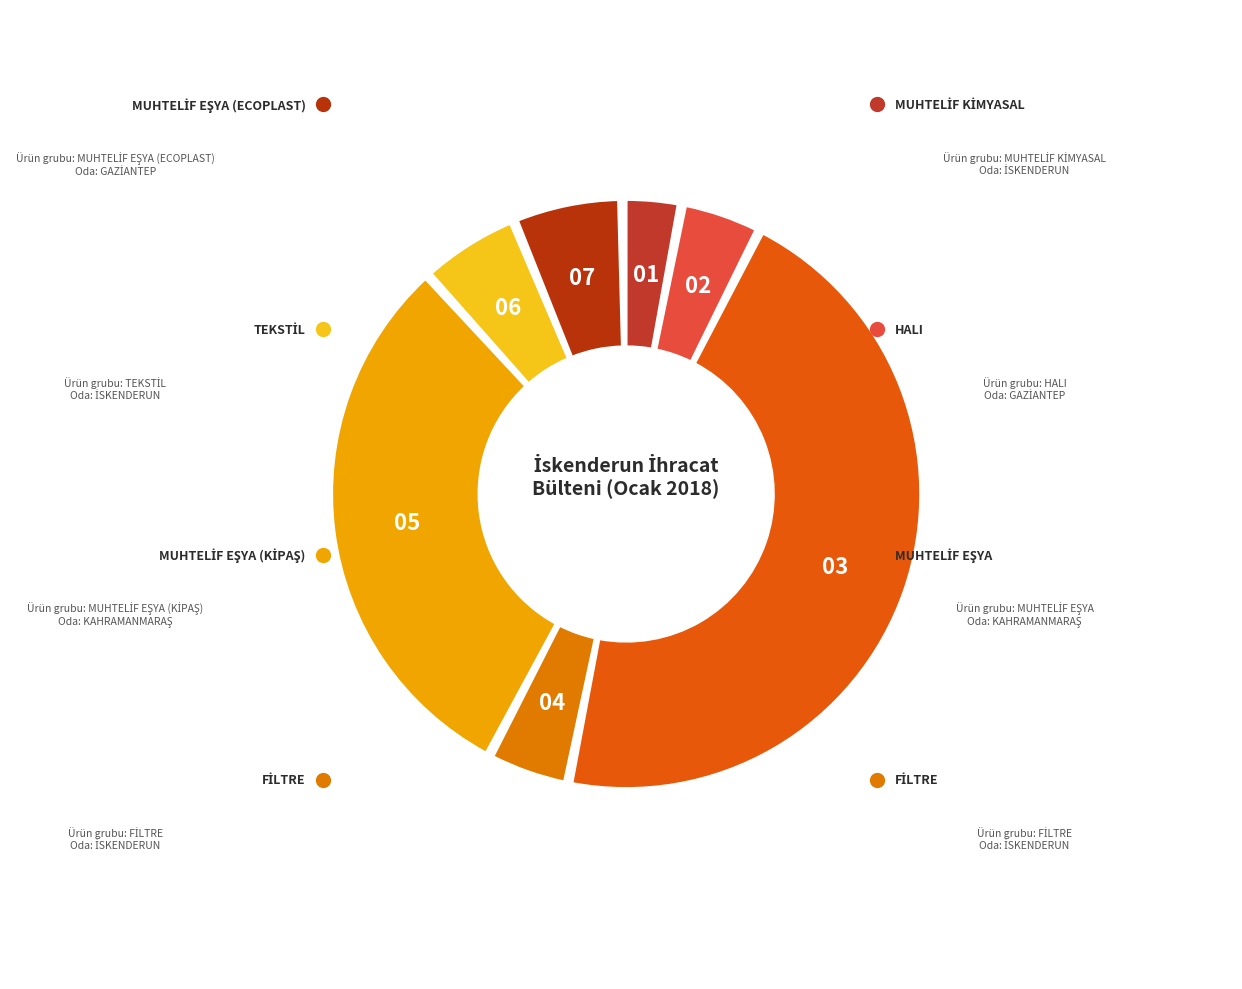

The MUHTELİF EŞYA slice represents 46% of the pie. True or false?

True